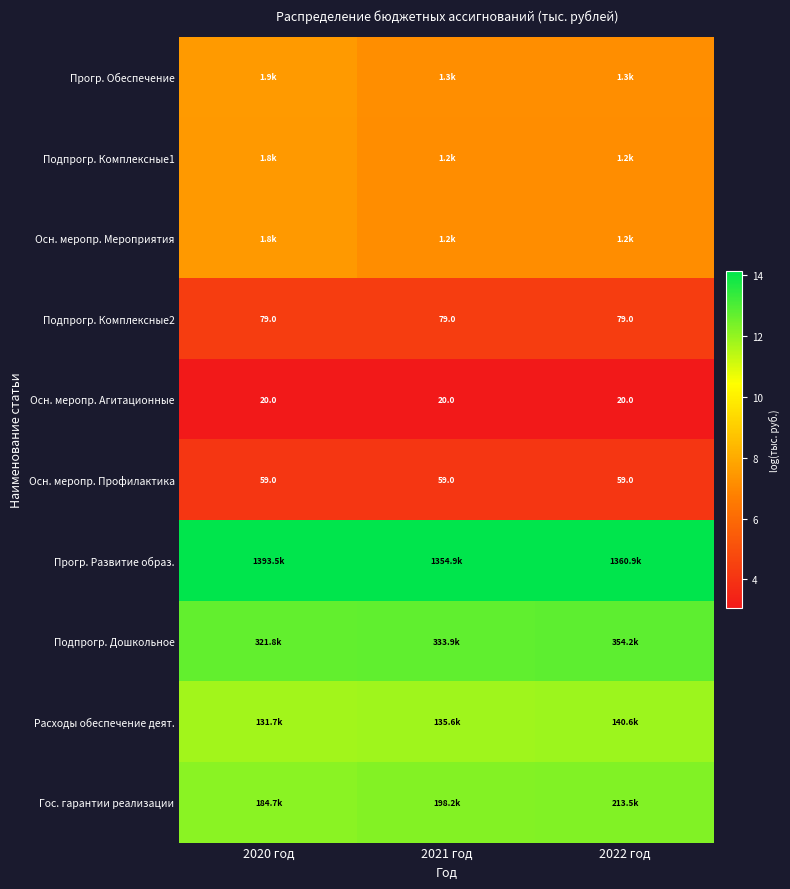

Between 2021 год and 2020 год, which is larger?

2020 год